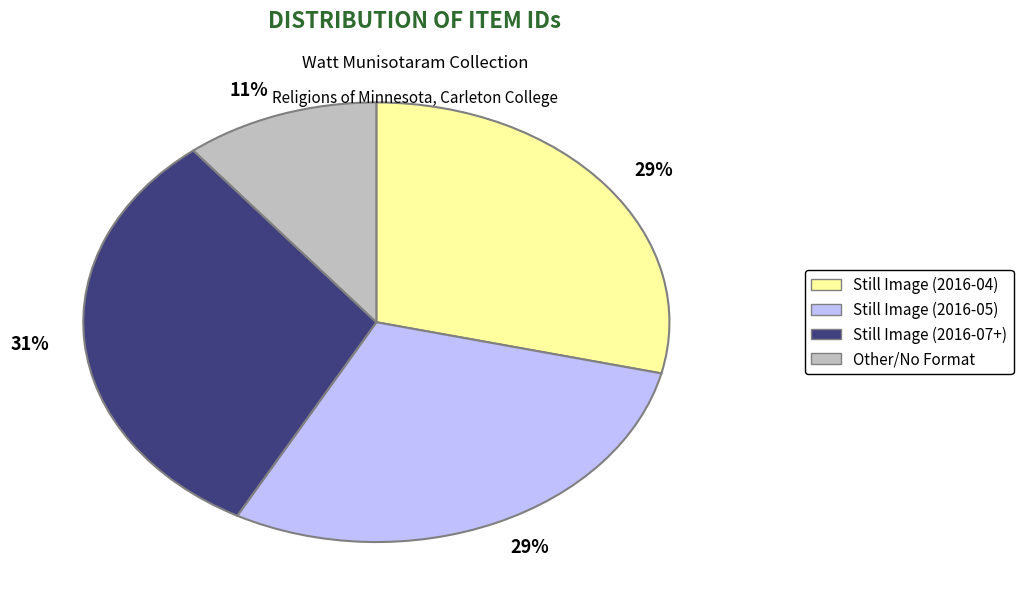

Does any single category account for the majority?

No